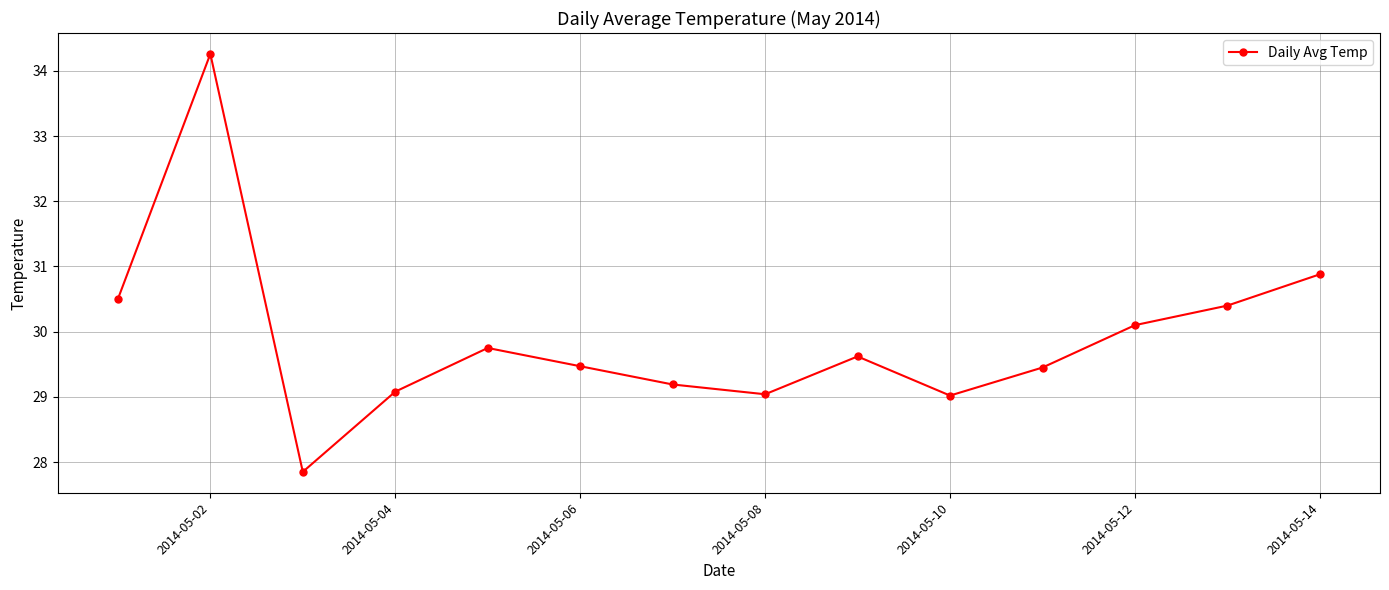

How many interior local peaks (higher than both neighbors) does the data have?

3